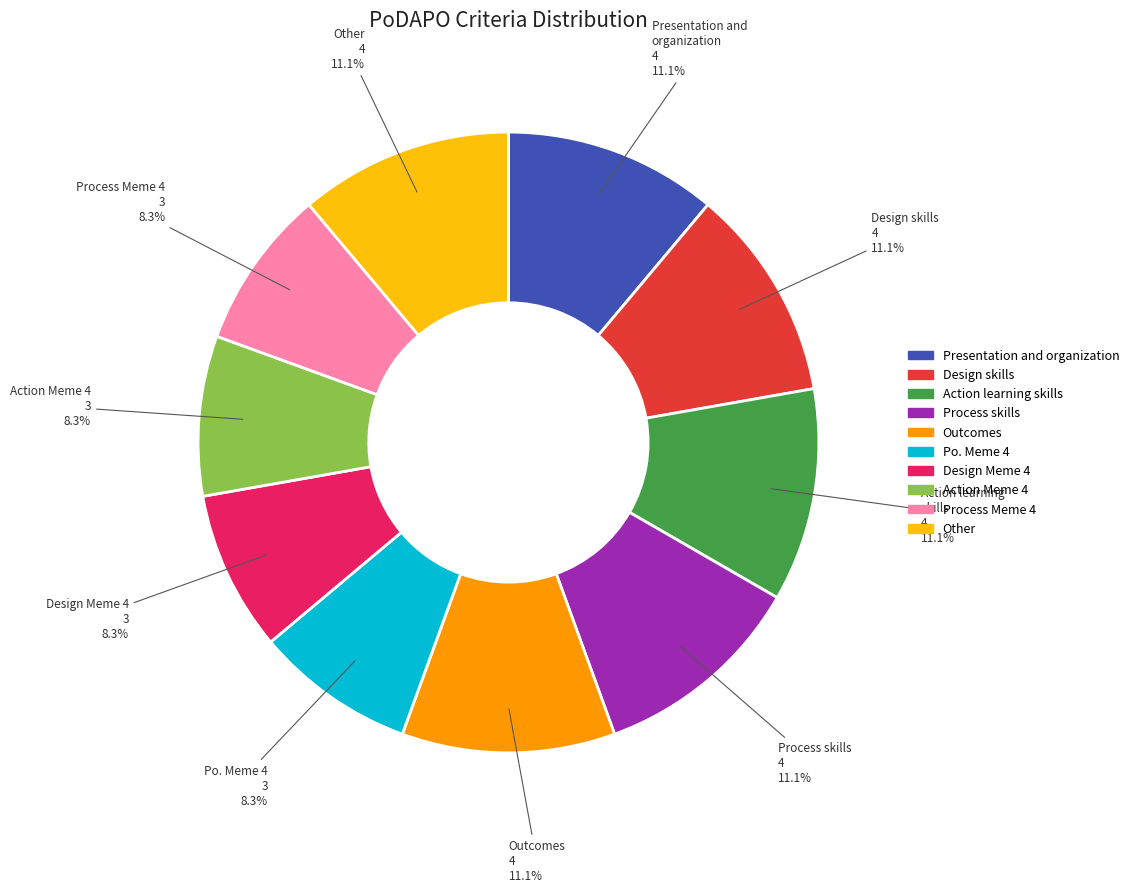

Does any single category account for the majority?

No